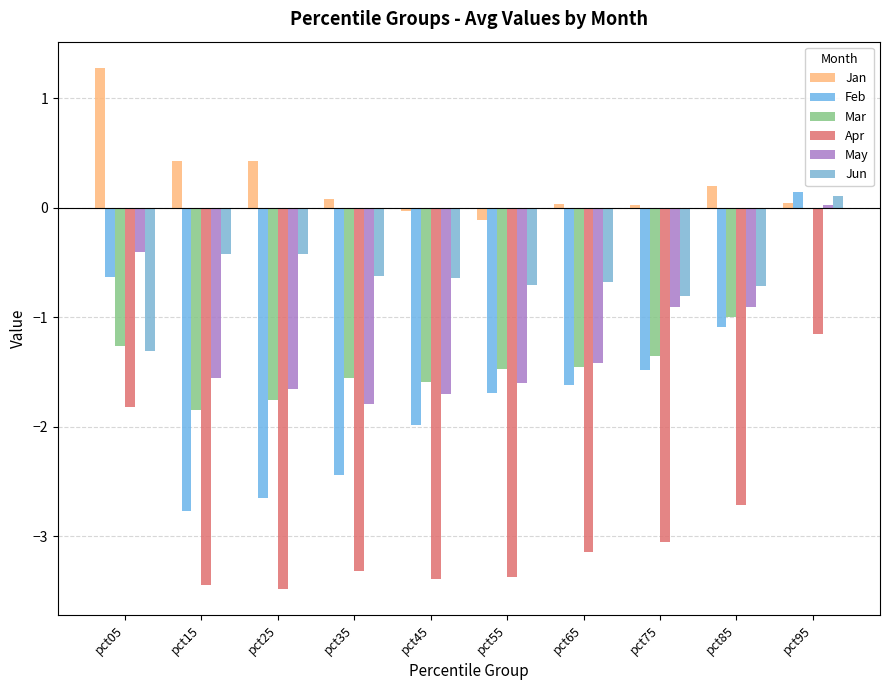

What value does the Feb series have at pct15?

-2.8